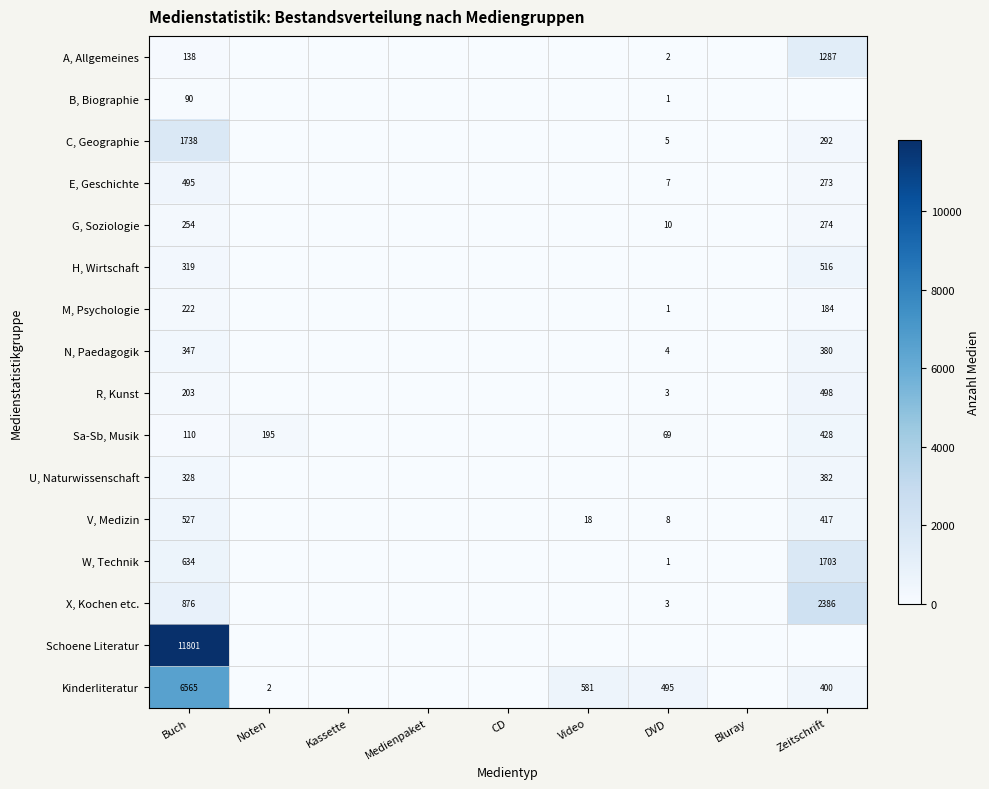

Which category has the highest value in the B, Biographie series?

Buch